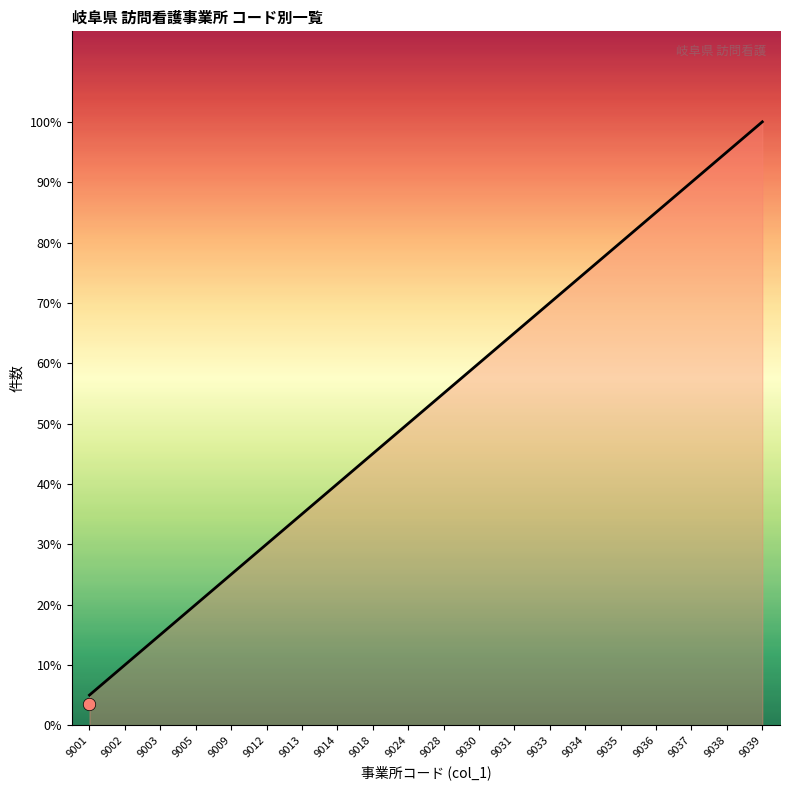

Approximately how many times larger is the value at 9013 compared to 9002?

3.5